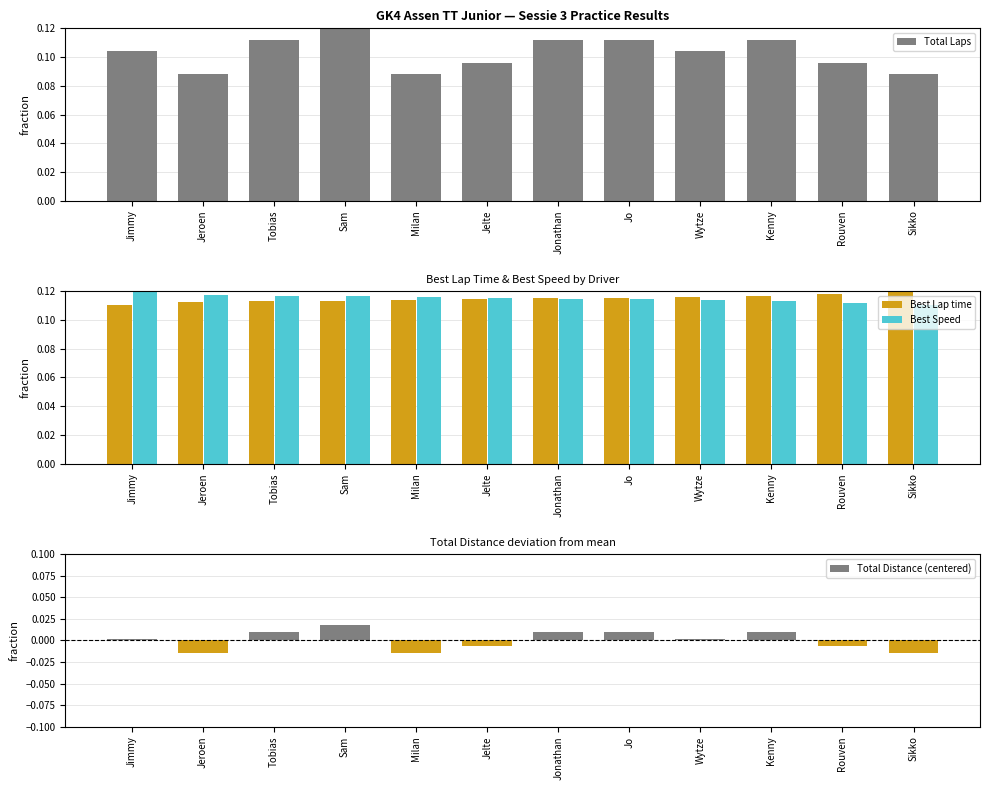

What is the value of the Best Lap time bar at the 5th from the left?

0.1